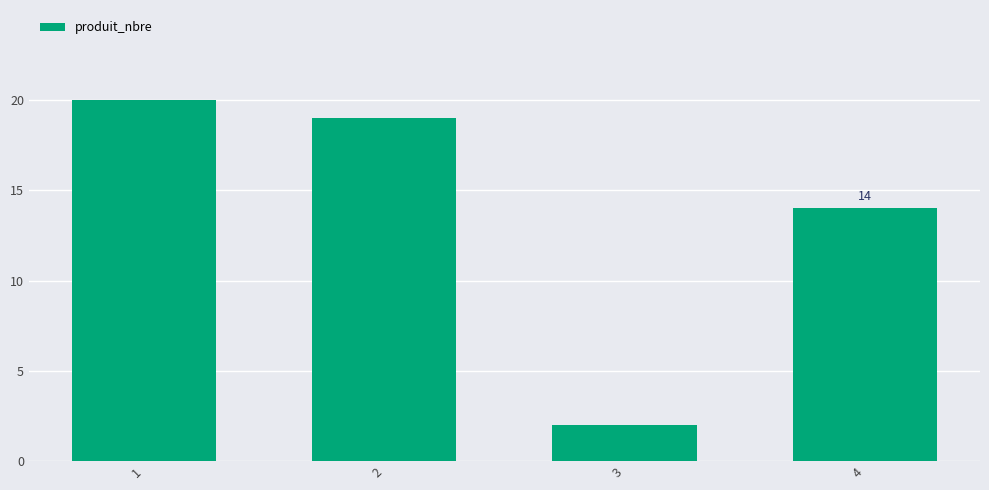

True or false: the data shows 4 at 2.

False